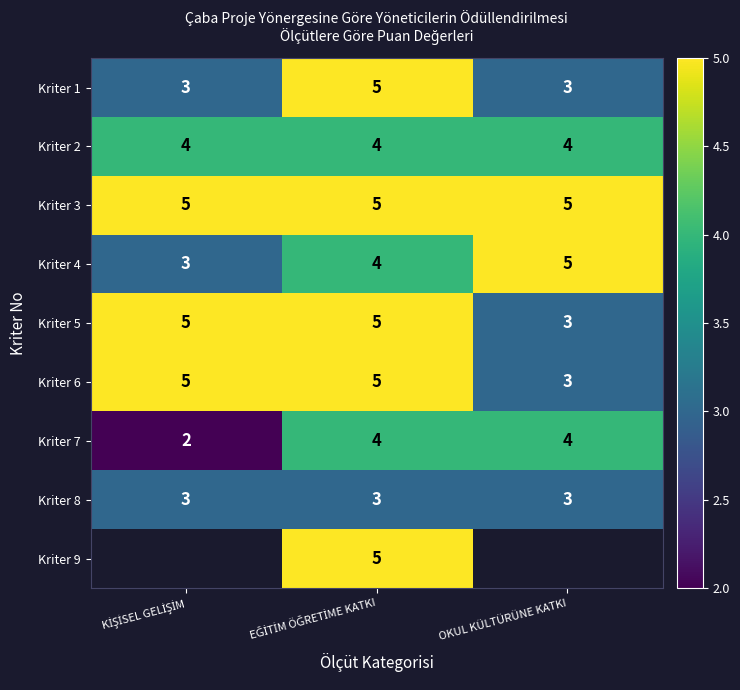

What is the lowest value of the Kriter 3 series?

5